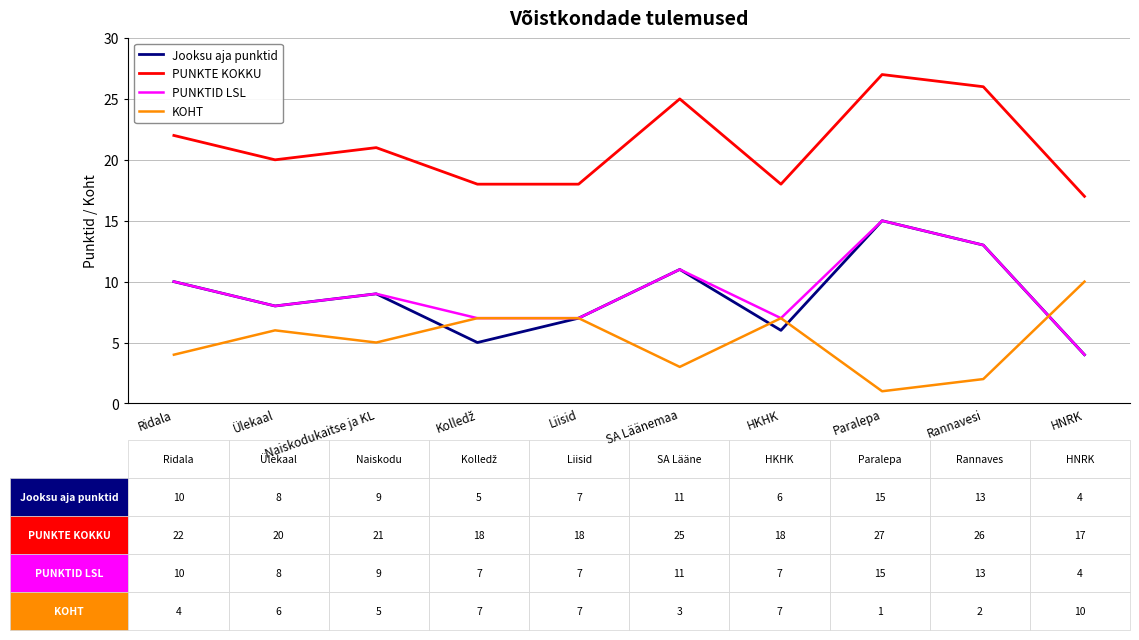

Reading left to right, list all the values displayed in this chart.

Jooksu aja punktid: 10	8	9	5	7	11	6	15	13	4
PUNKTE KOKKU: 22	20	21	18	18	25	18	27	26	17
PUNKTID LSL: 10	8	9	7	7	11	7	15	13	4
KOHT: 4	6	5	7	7	3	7	1	2	10